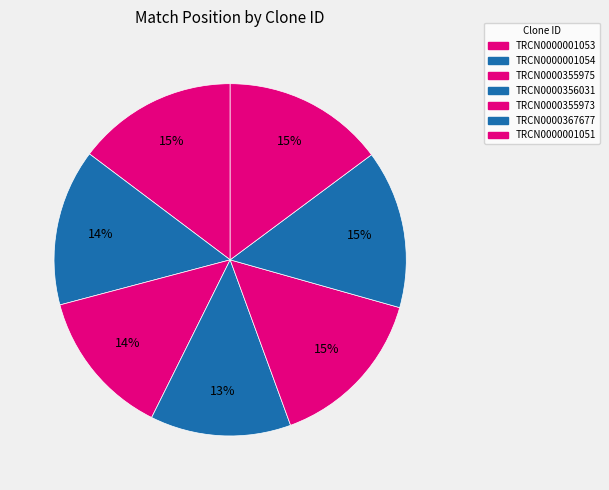

Approximately how many times larger is the value at TRCN0000355973 compared to TRCN0000356031?

1.2